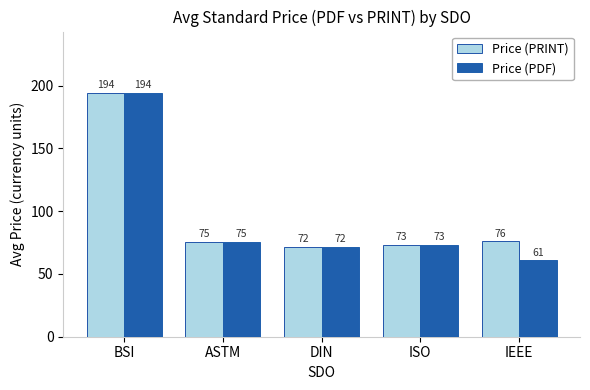

Which series has the widest spread of values?

Price (PDF)